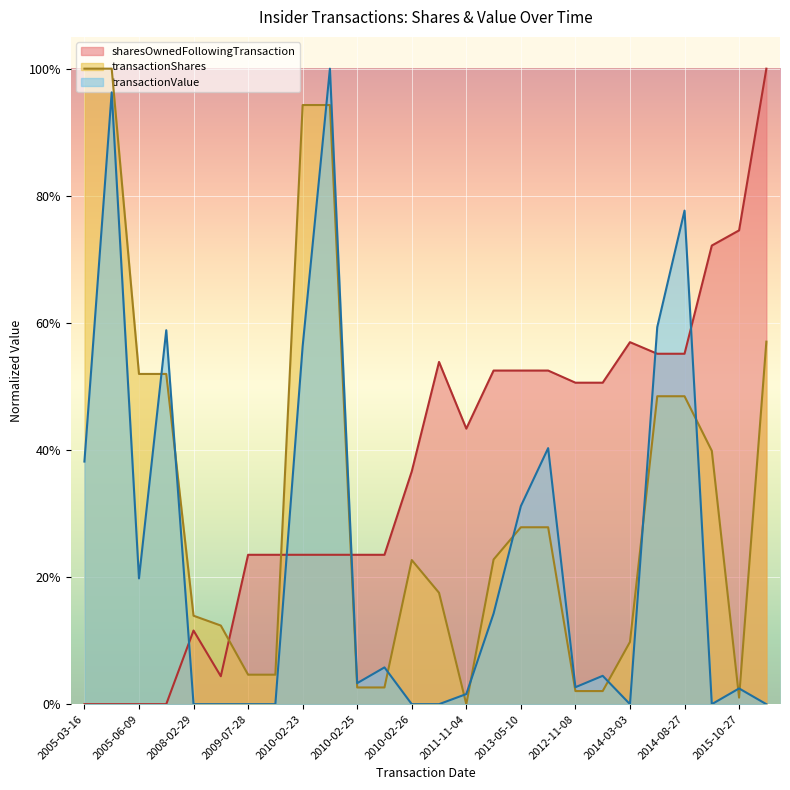

How many data points in transactionShares are above 0?

25